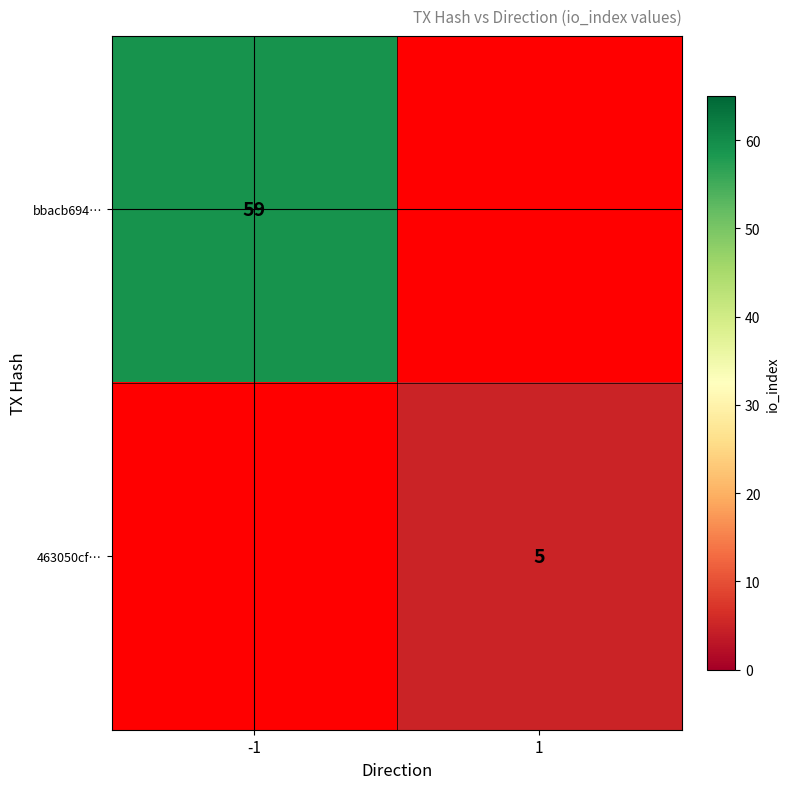

True or false: bbacb694… has a value of 59 at -1.

True